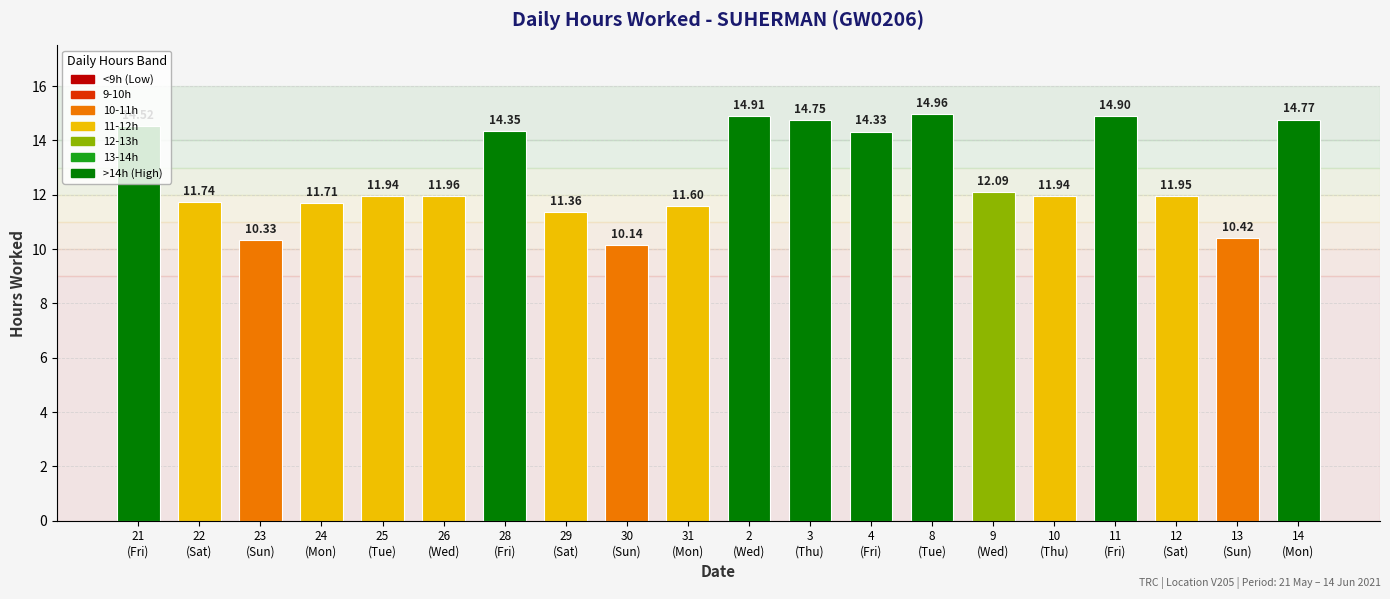

What is the difference between the maximum and minimum values?

4.8